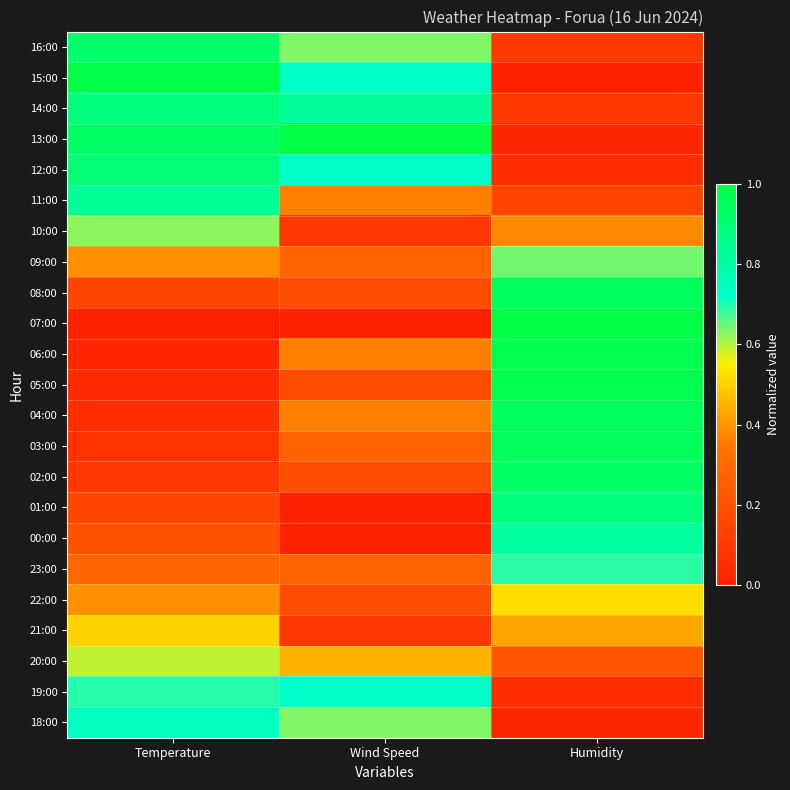

Rank the series at Wind Speed from highest to lowest value.

13:00, 14:00, 15:00, 12:00, 19:00, 16:00, 18:00, 20:00, 11:00, 06:00, 04:00, 09:00, 03:00, 23:00, 08:00, 05:00, 02:00, 22:00, 10:00, 21:00, 07:00, 01:00, 00:00